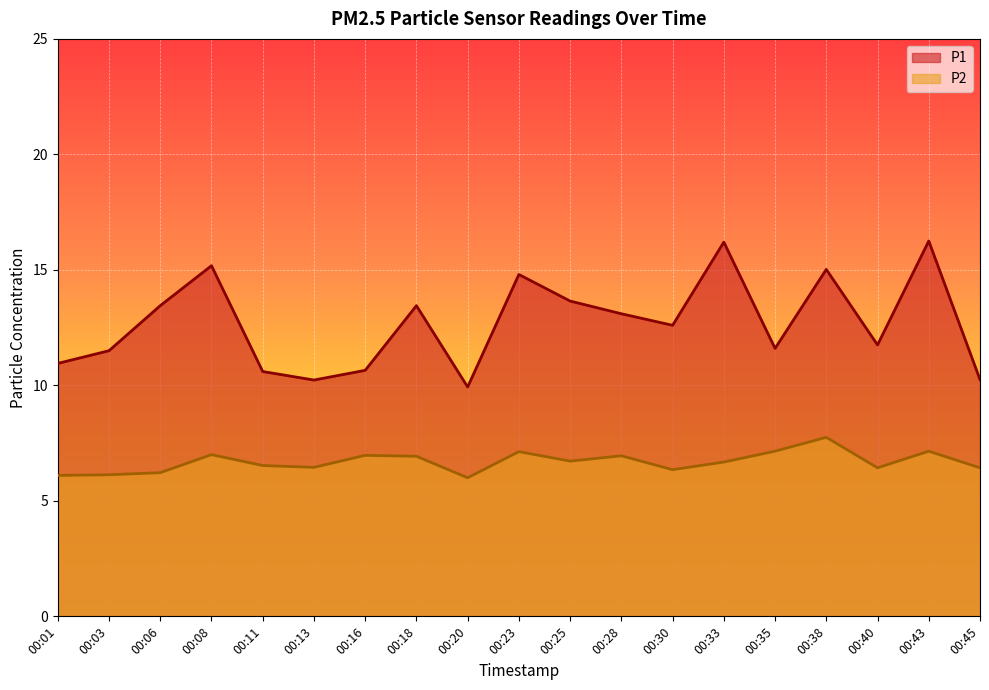

True or false: P2 and P1 intersect in this chart.

False